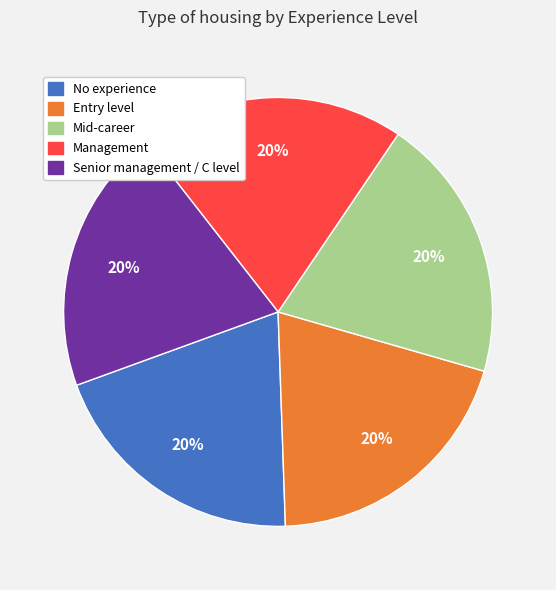

What percentage is the Management slice, to the nearest percent?

20%